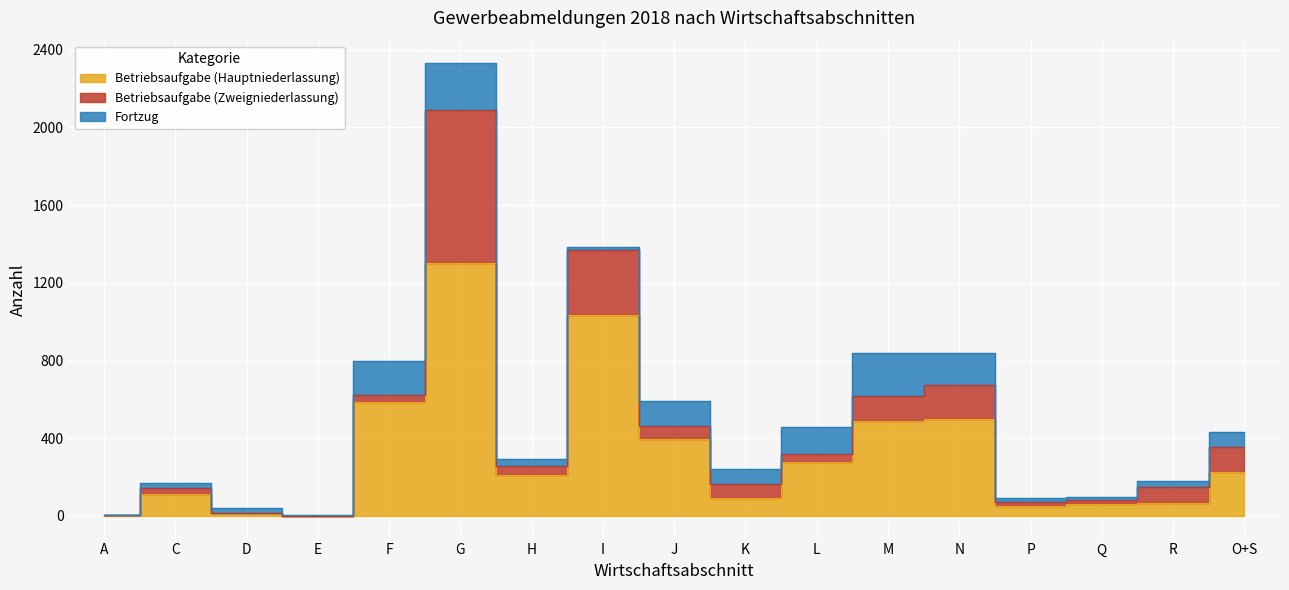

Between which two adjacent categories do Betriebsaufgabe (Zweigniederlassung) and Betriebsaufgabe (Hauptniederlassung) first intersect?

Q and R